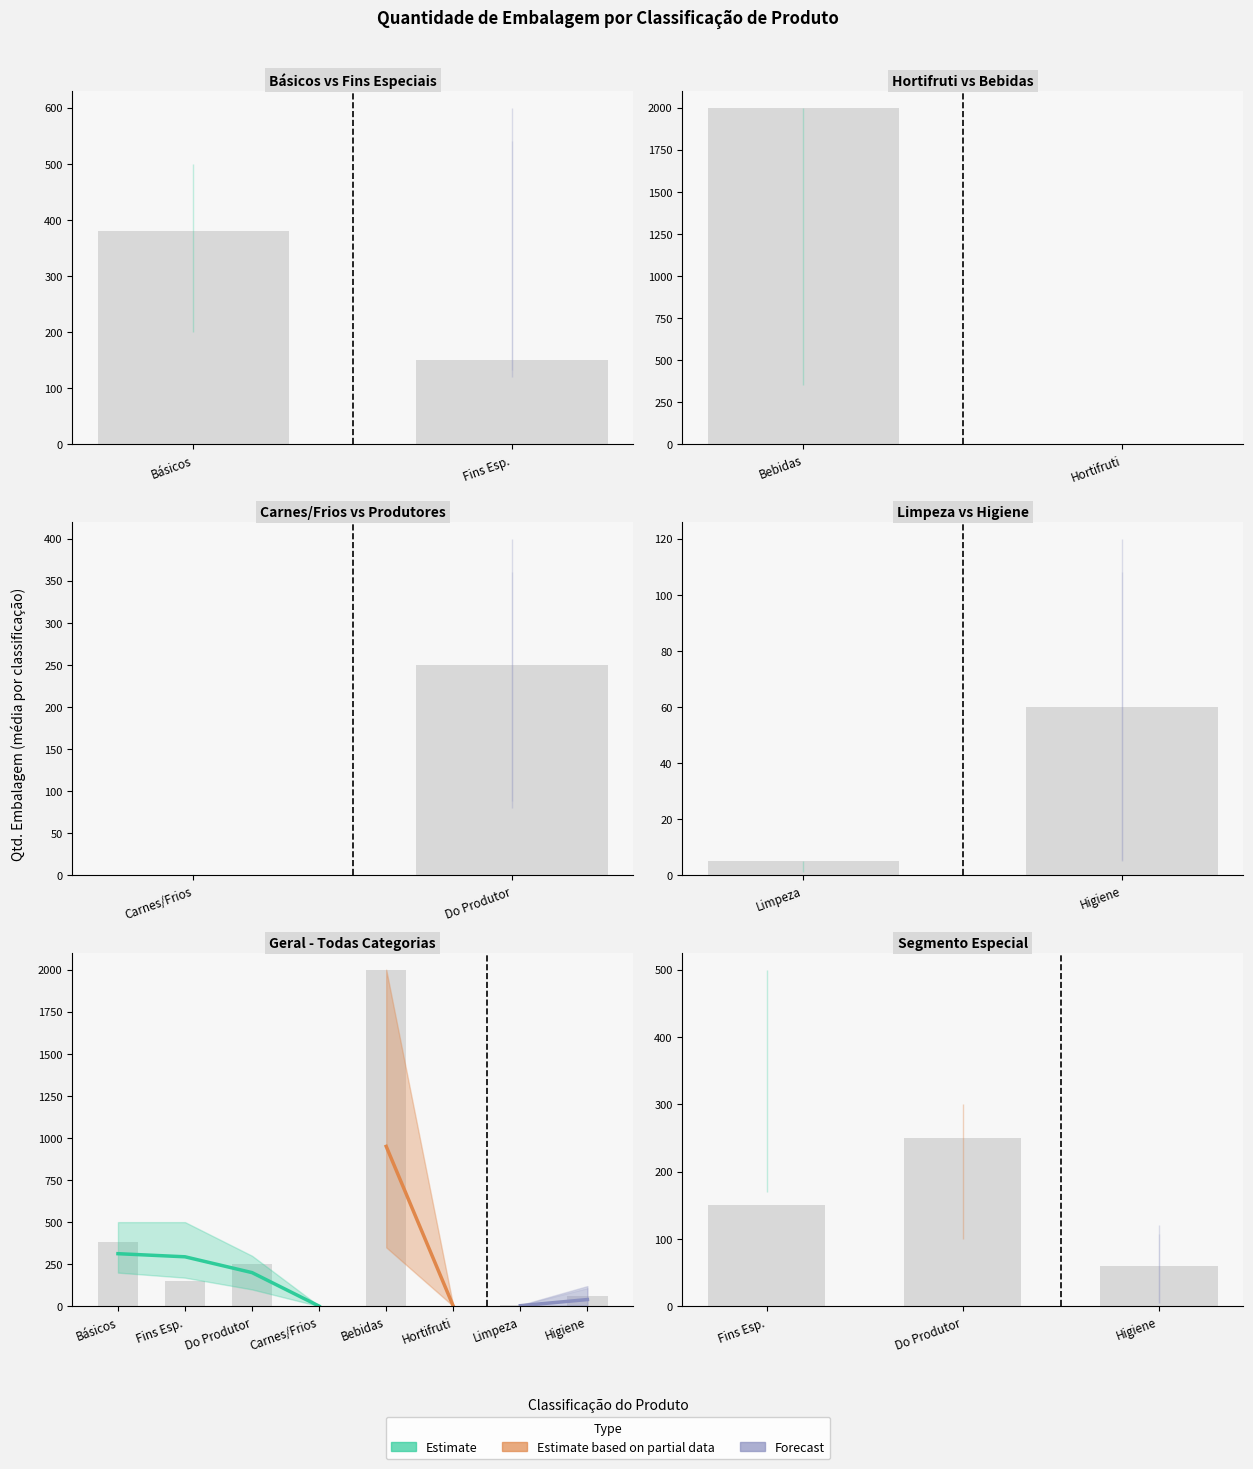

Where is qtd_embalagem_lower nearest to the value 175?

Alimentos para Fins Especiais